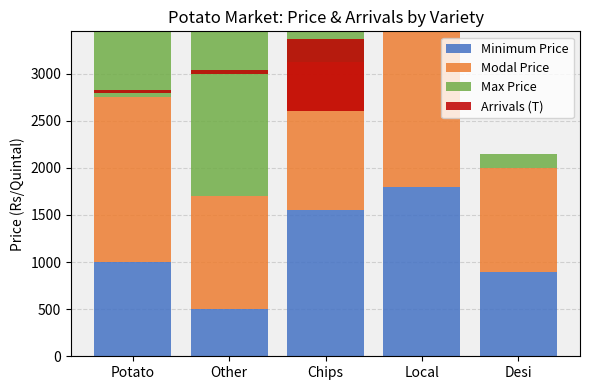

Which category has the highest value across all series?

Local